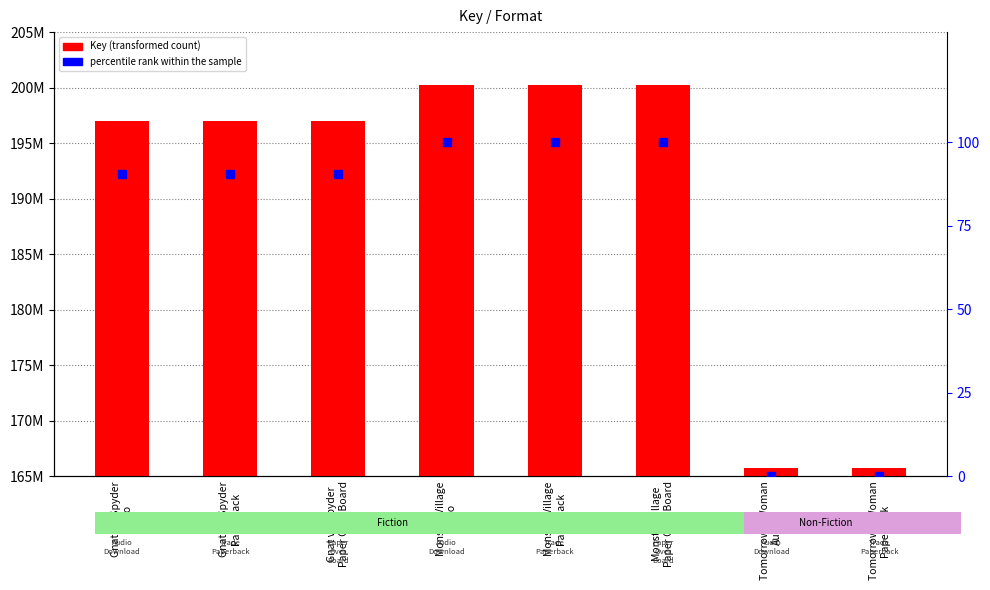

At how many categories does at least one series exceed 86255712?

8